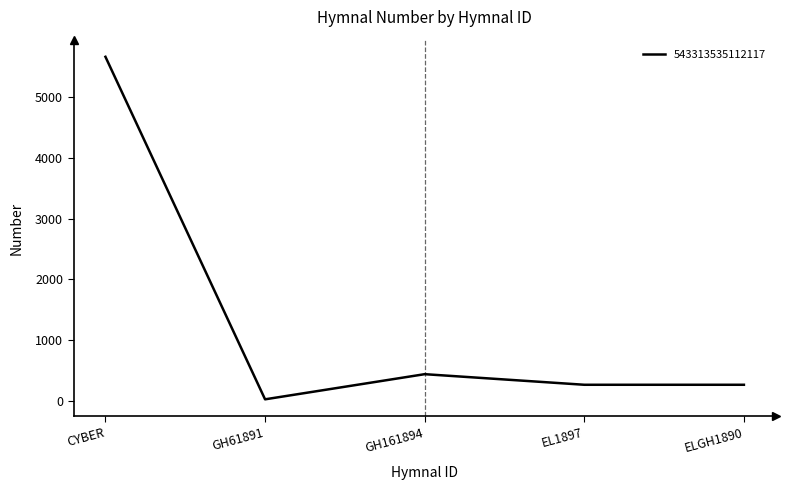

Which label corresponds to the largest value in the chart?

CYBER